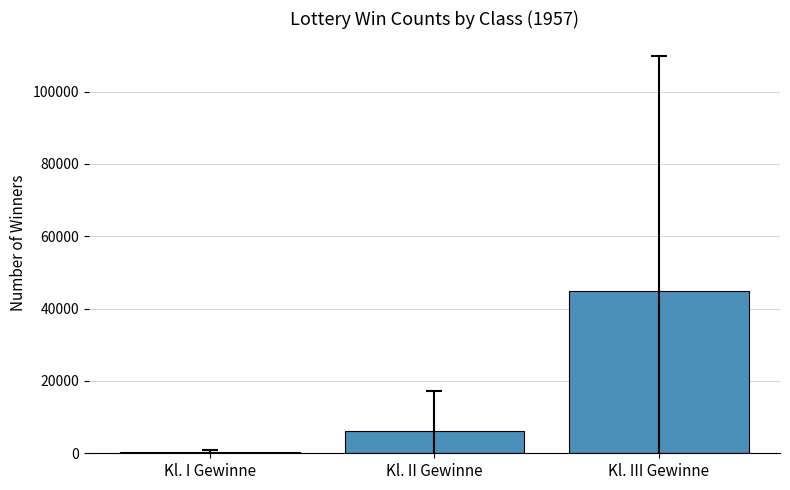

True or false: the data shows 44816.8 at Kl. III Gewinne.

True